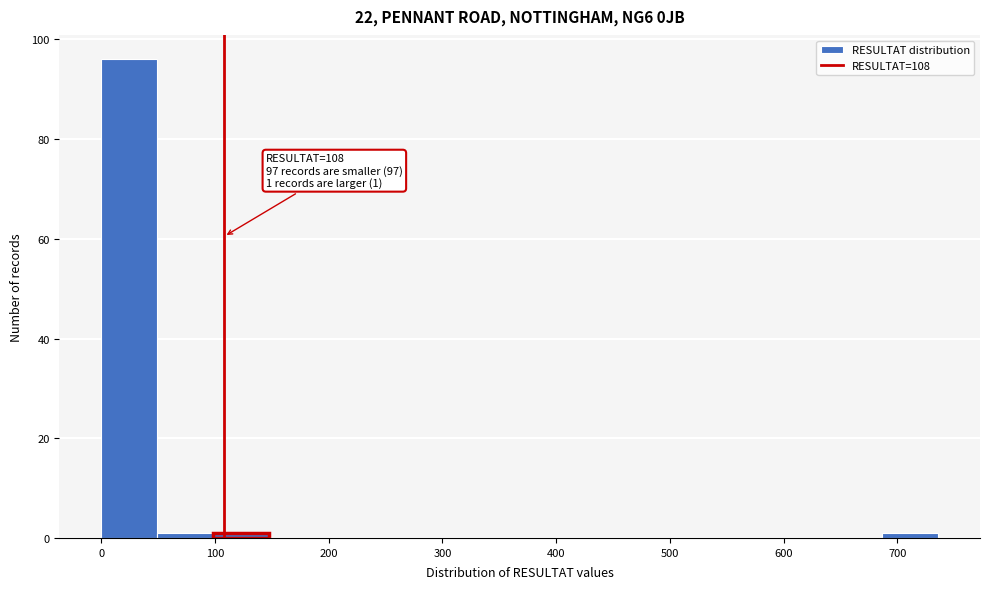

Over which range of the x-axis is the bar tallest?

0 to 50